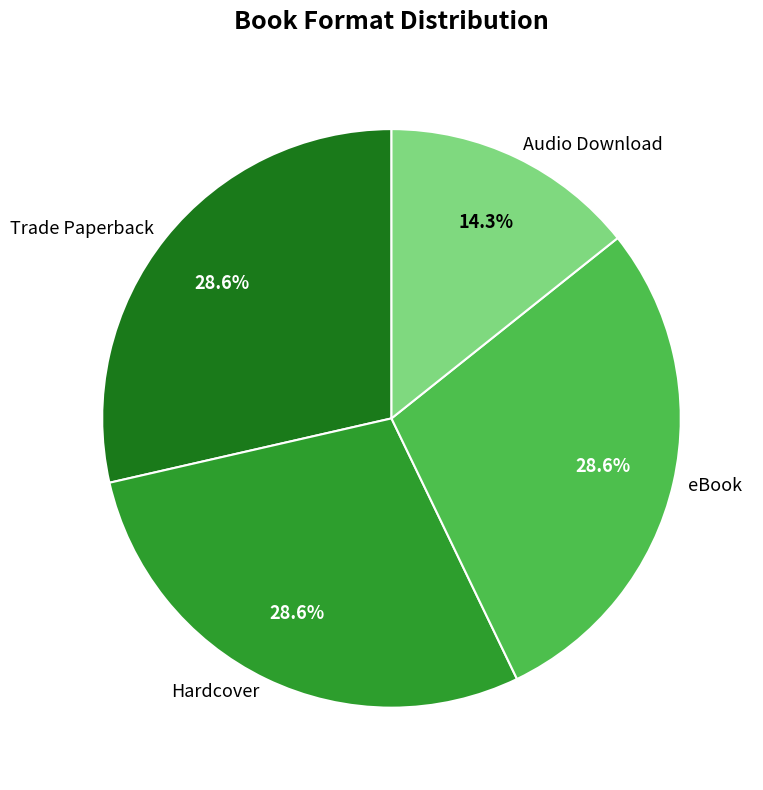

To the nearest percent, what percentage of the pie is eBook?

29%